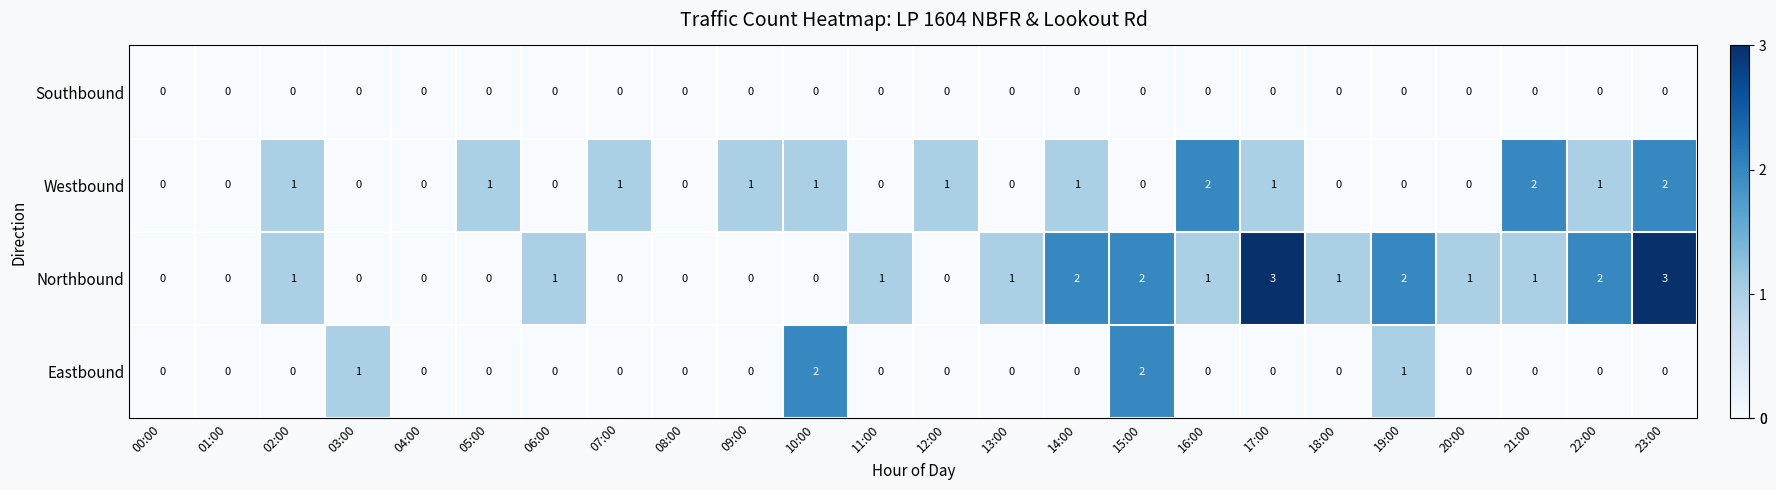

How many Westbound values are between 0 and 1?

21